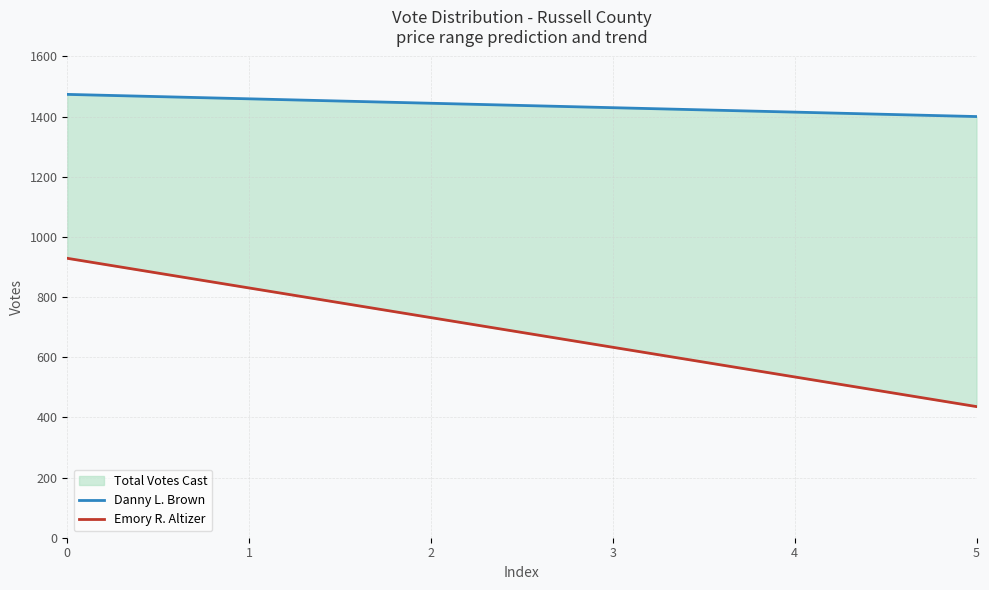

What is the sum of the Danny L. Brown values at 2 and 1?

2903.8